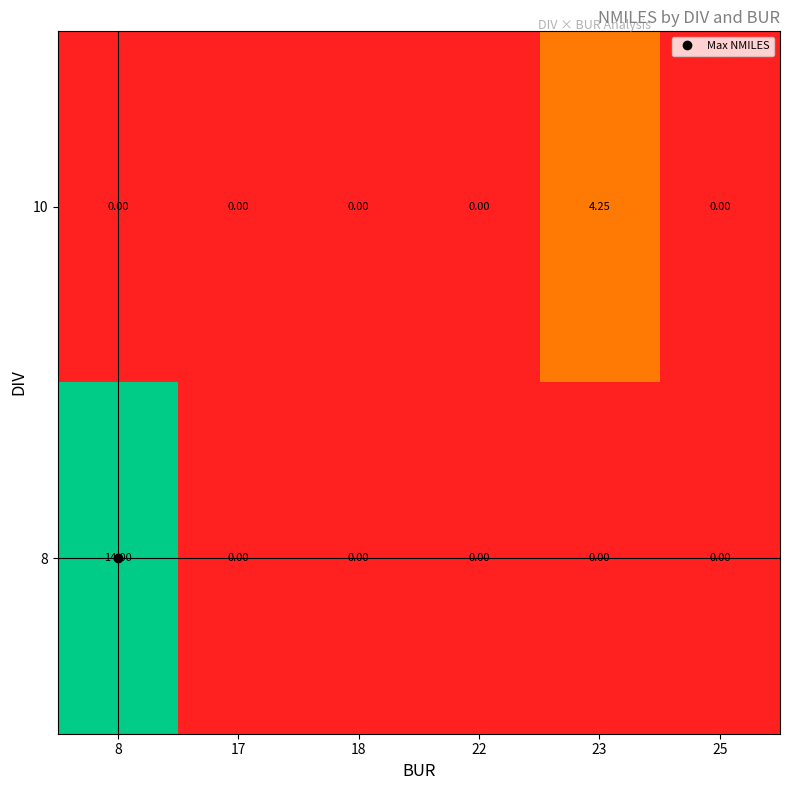

Reading left to right, list all the values displayed in this chart.

10: 8=0.0	17=0.0	18=0.0	22=0.0	23=4.2	25=0.0
8: 8=14.0	17=0.0	18=0.0	22=0.0	23=0.0	25=0.0